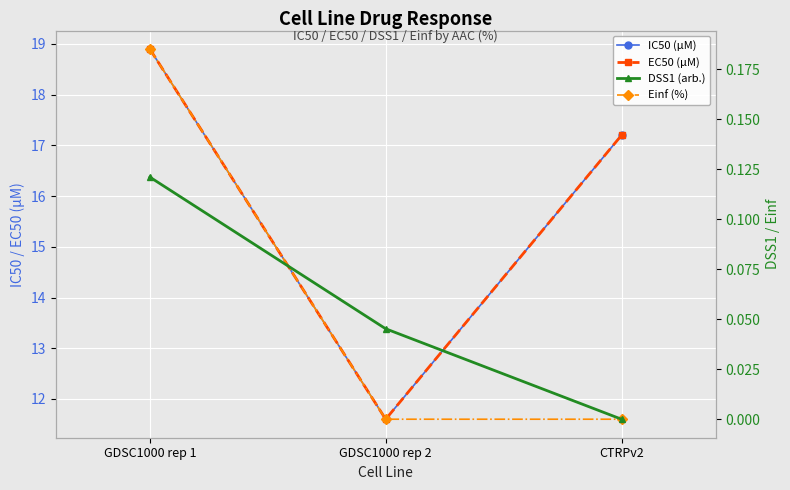

What is the difference between the highest and lowest values at CTRPv2?

17.2